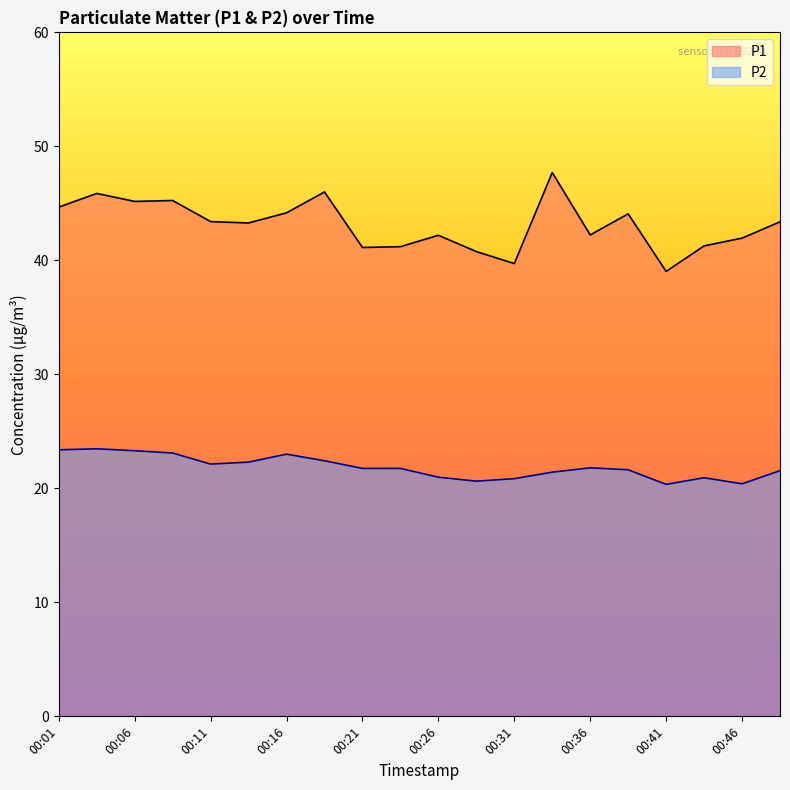

What is the total value across all series at 00:31?

60.6